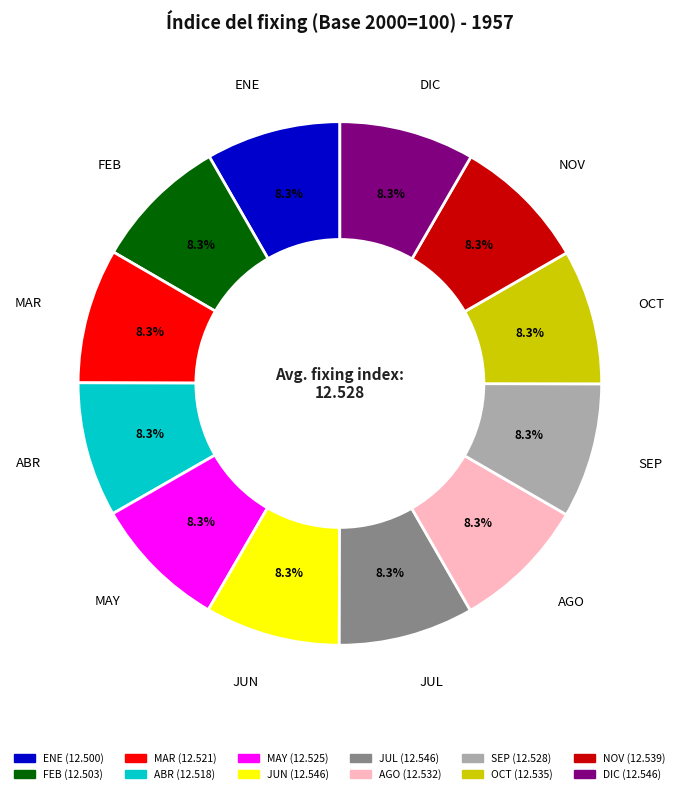

Is there a majority slice in this chart?

No